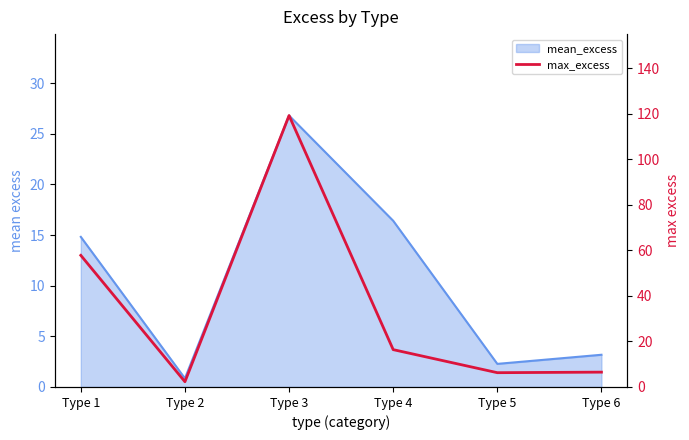

How many lines are shown in the chart?

1